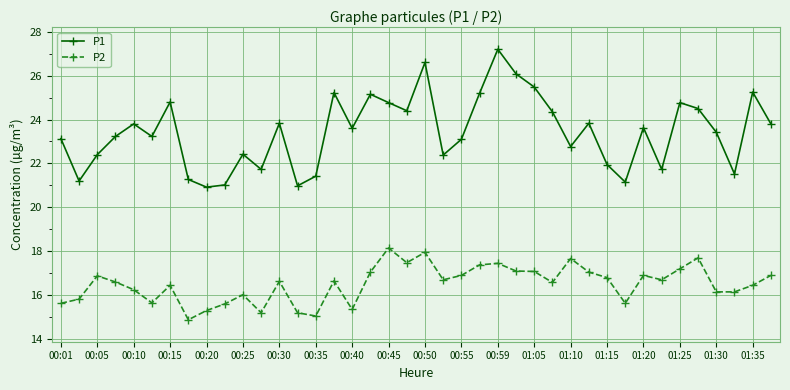

What is the average value of the P1 series?

23.4